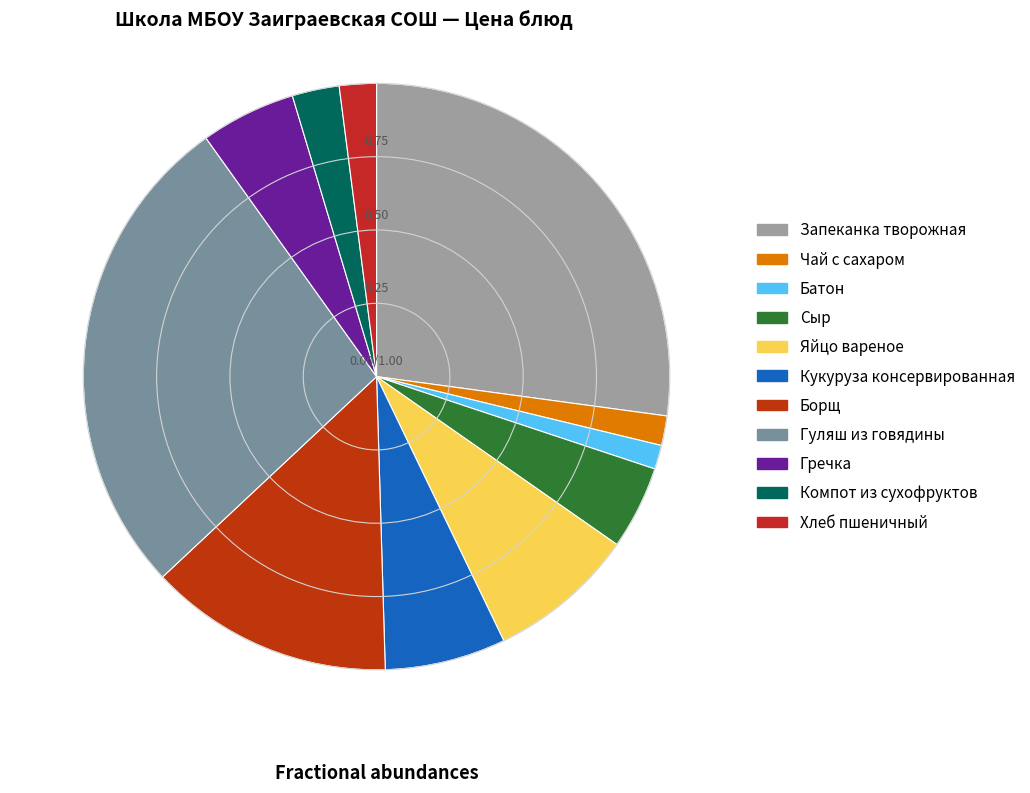

How many slices are in this pie chart?

11